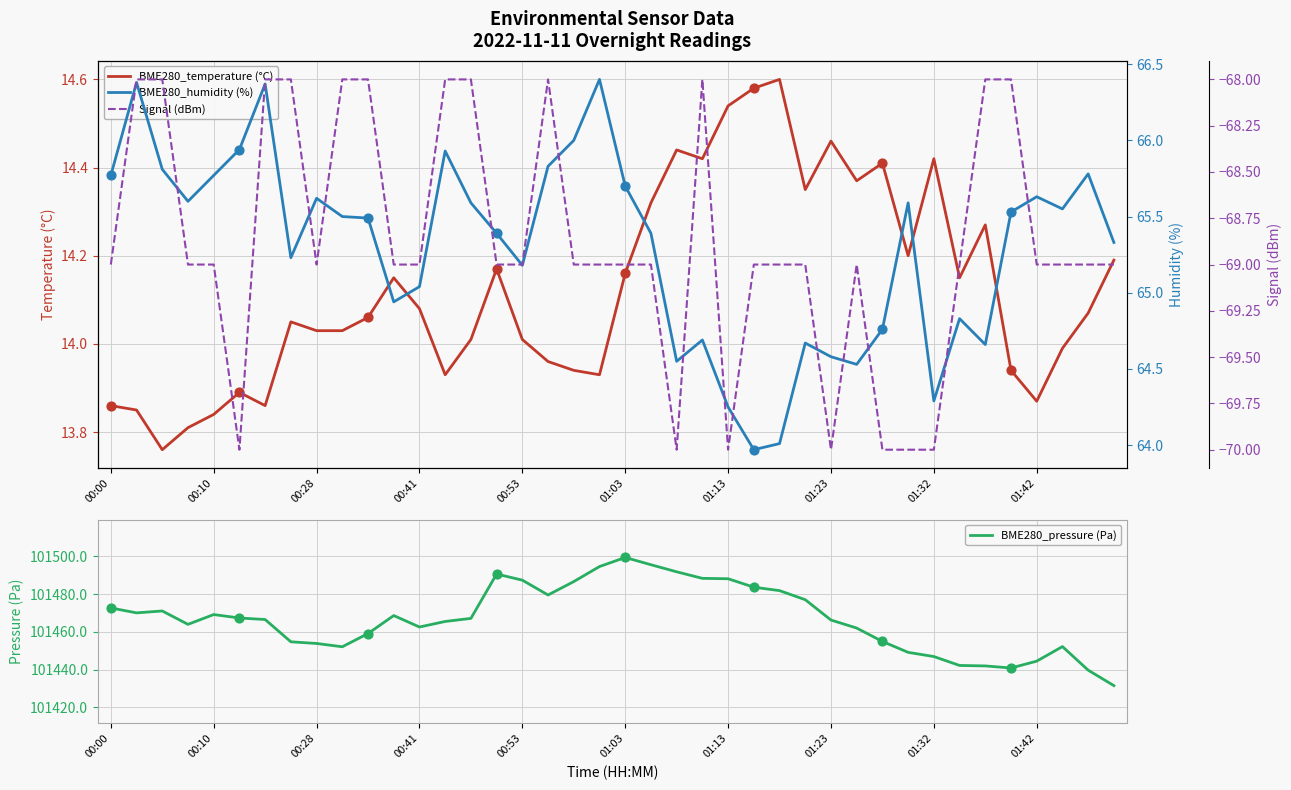

At how many categories does at least one series exceed 86296?

40